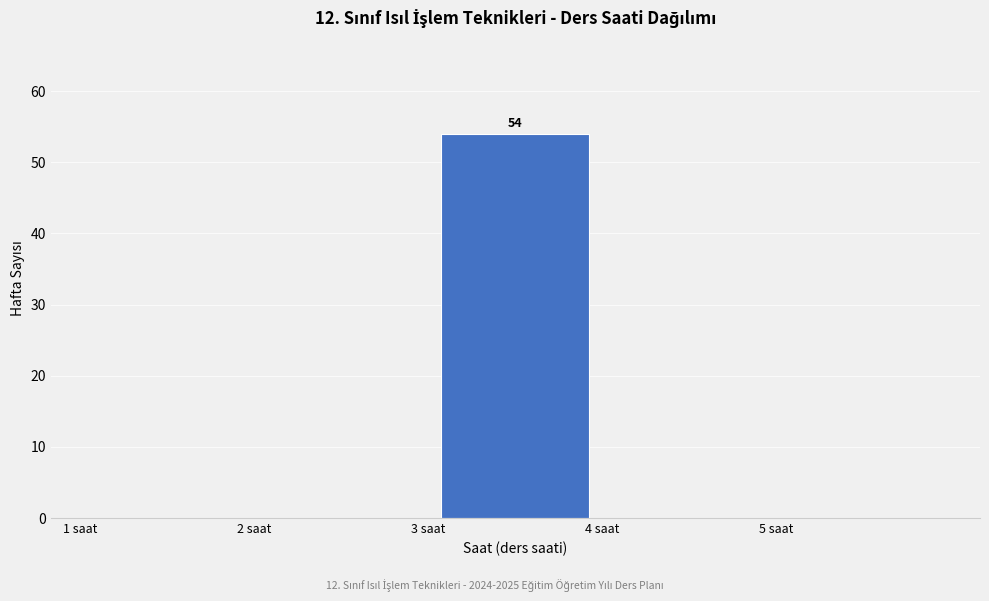

Over which range of the x-axis is the bar tallest?

3 to 4